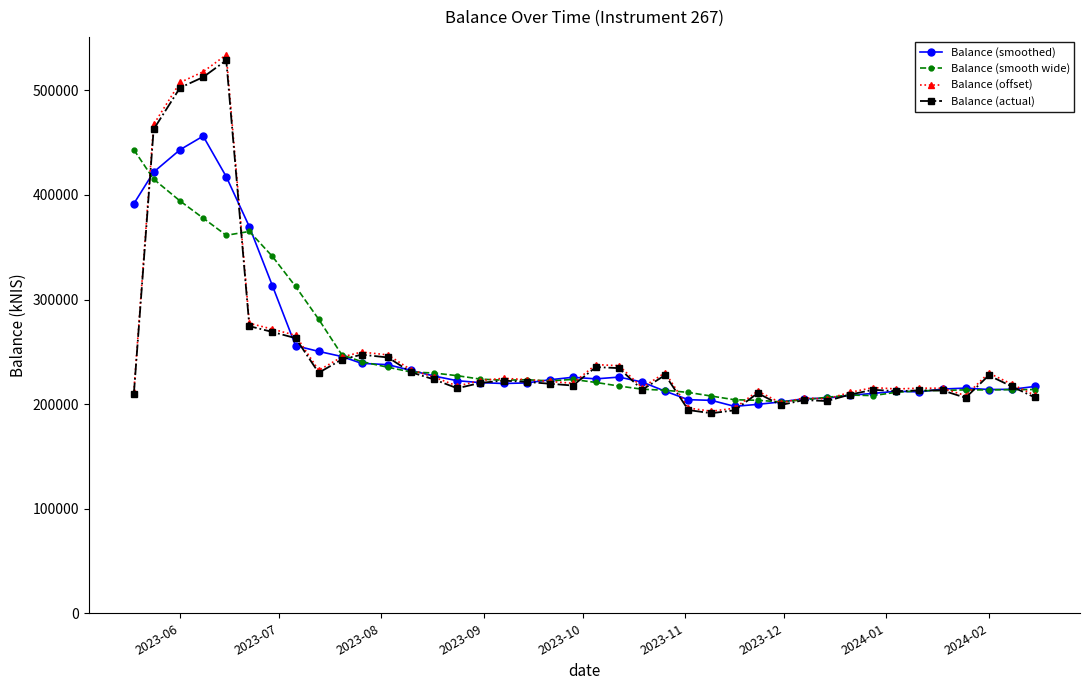

True or false: Balance (actual) has more than 1 interior local peaks.

True